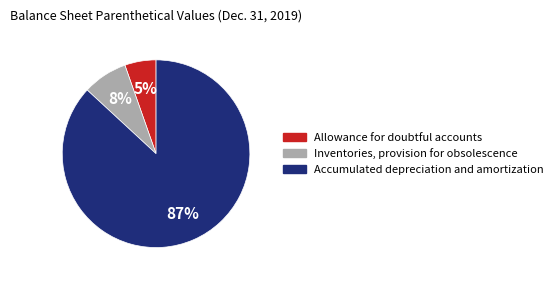

Rank the categories by value from lowest to highest.

Allowance for doubtful accounts, Inventories, provision for obsolescence, Accumulated depreciation and amortization